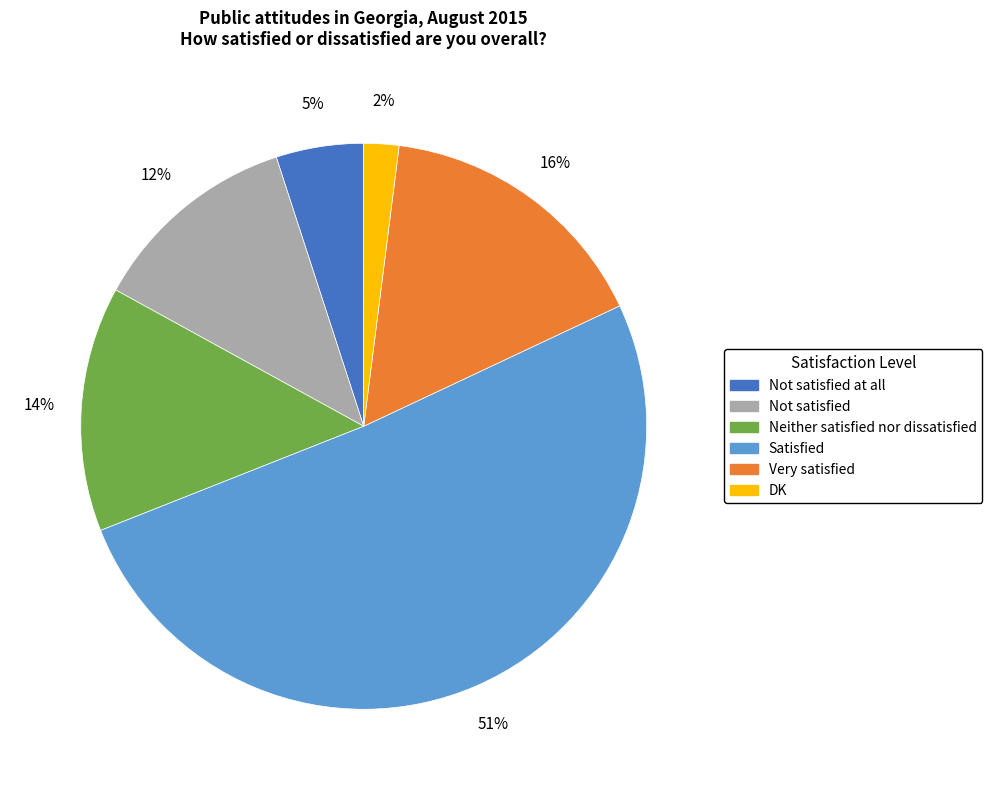

To the nearest percent, what is the average slice percentage?

17%